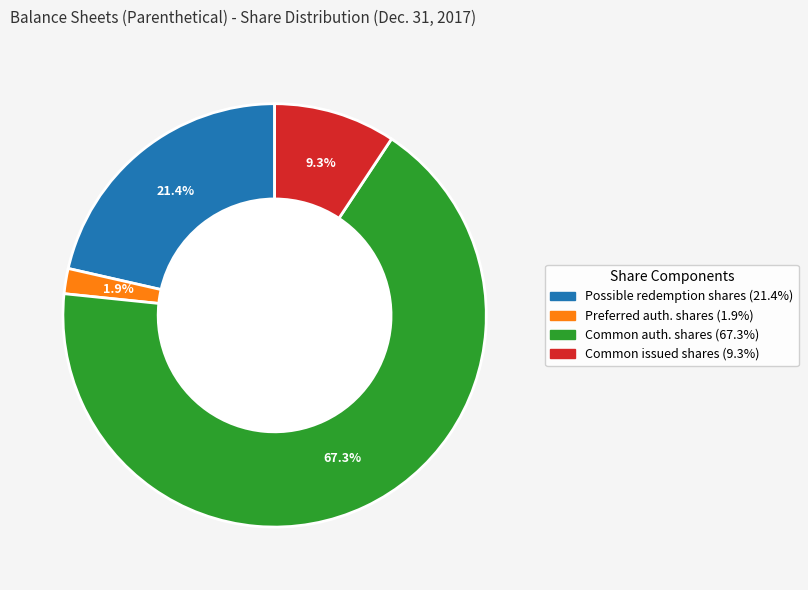

Is there a majority slice in this chart?

Yes